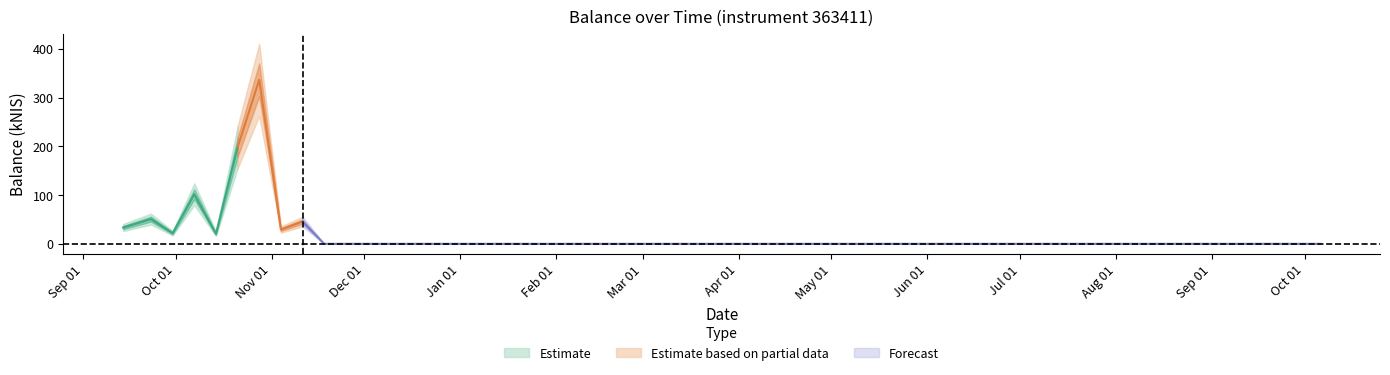

What is the ratio of the value at 2021-09-23 to the value at 2021-10-28?

0.2